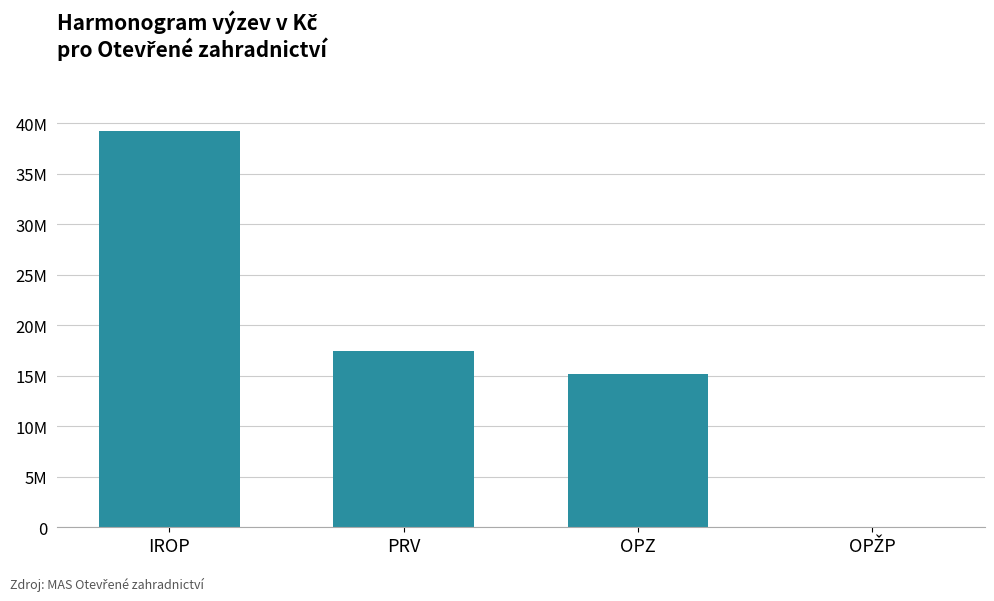

What is the label of the 3rd bar from the right?

PRV